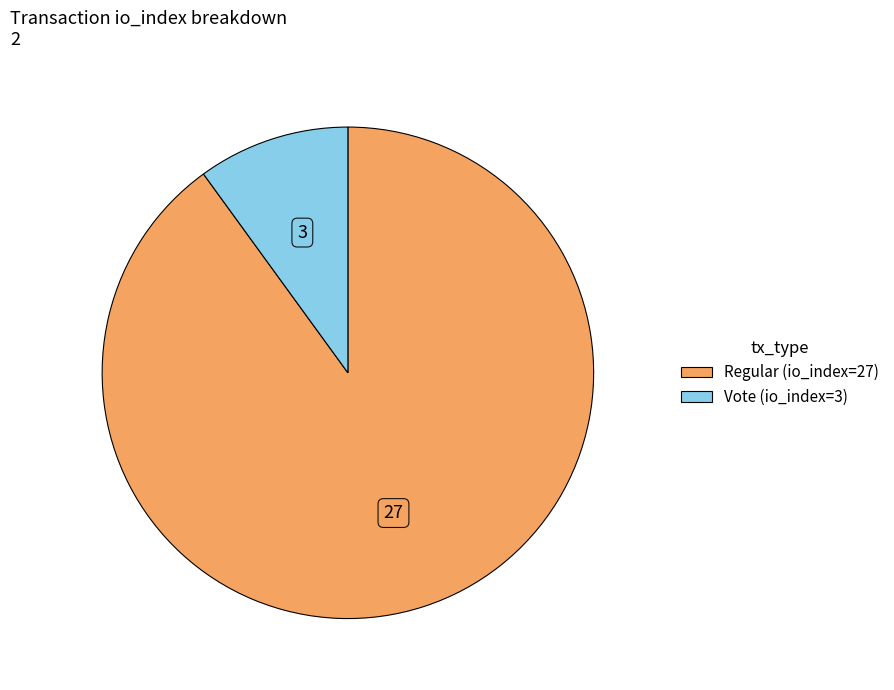

Does any single category account for the majority?

Yes